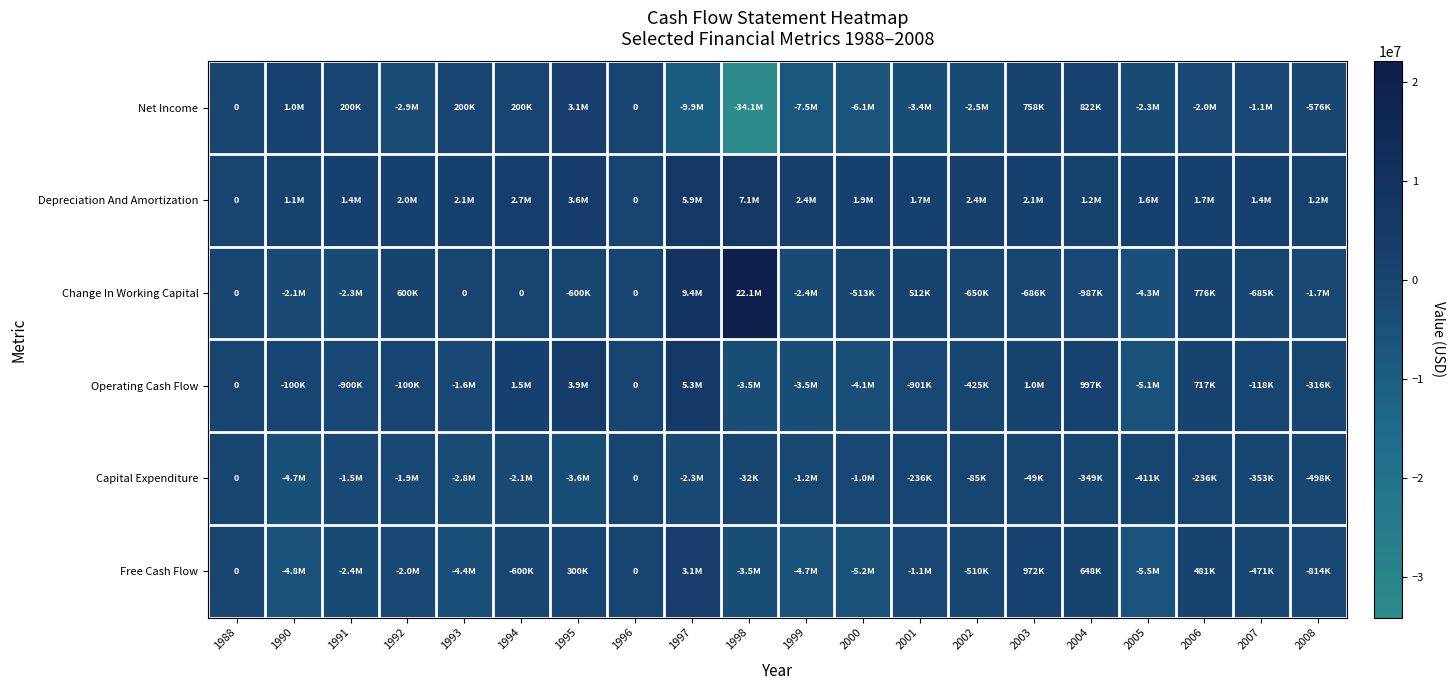

What is the difference between the Change In Working Capital values at 2006 and 1988?

776000